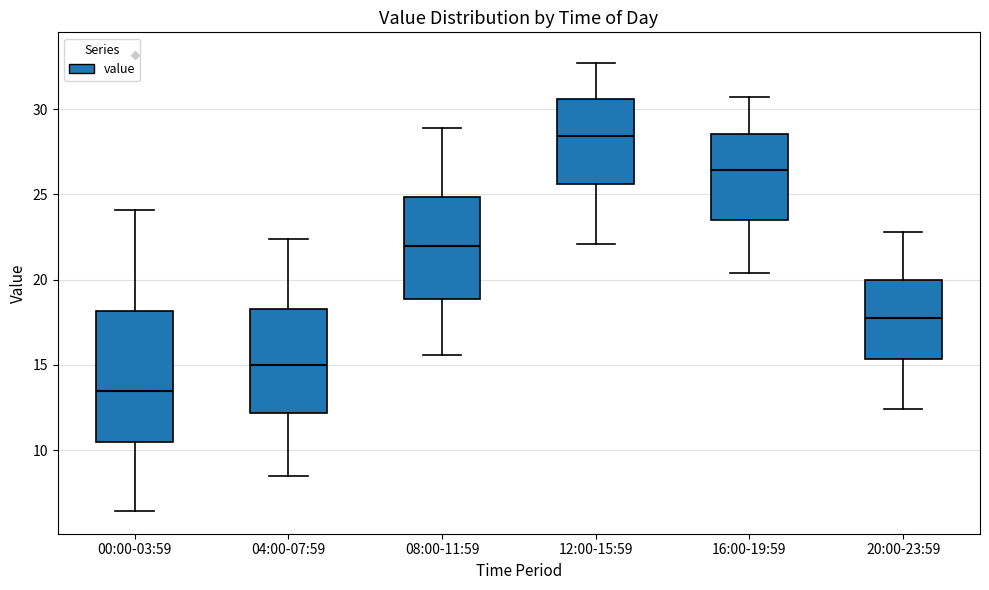

Reading left to right, read every box against the y-axis: the position of its median line, the range the box covers, and the ends of its whiskers. The values are not printed on the chart, so give them approximately, as read against the axis.

00:00-03:59: median 13.5, box 10.5 to 18.0, whiskers 6.5 to 24.0
04:00-07:59: median 15.0, box 12.0 to 18.5, whiskers 8.5 to 22.5
08:00-11:59: median 22.0, box 19.0 to 25.0, whiskers 15.5 to 29.0
12:00-15:59: median 28.5, box 25.5 to 30.5, whiskers 22.0 to 32.5
16:00-19:59: median 26.5, box 23.5 to 28.5, whiskers 20.5 to 30.5
20:00-23:59: median 18.0, box 15.5 to 20.0, whiskers 12.5 to 23.0